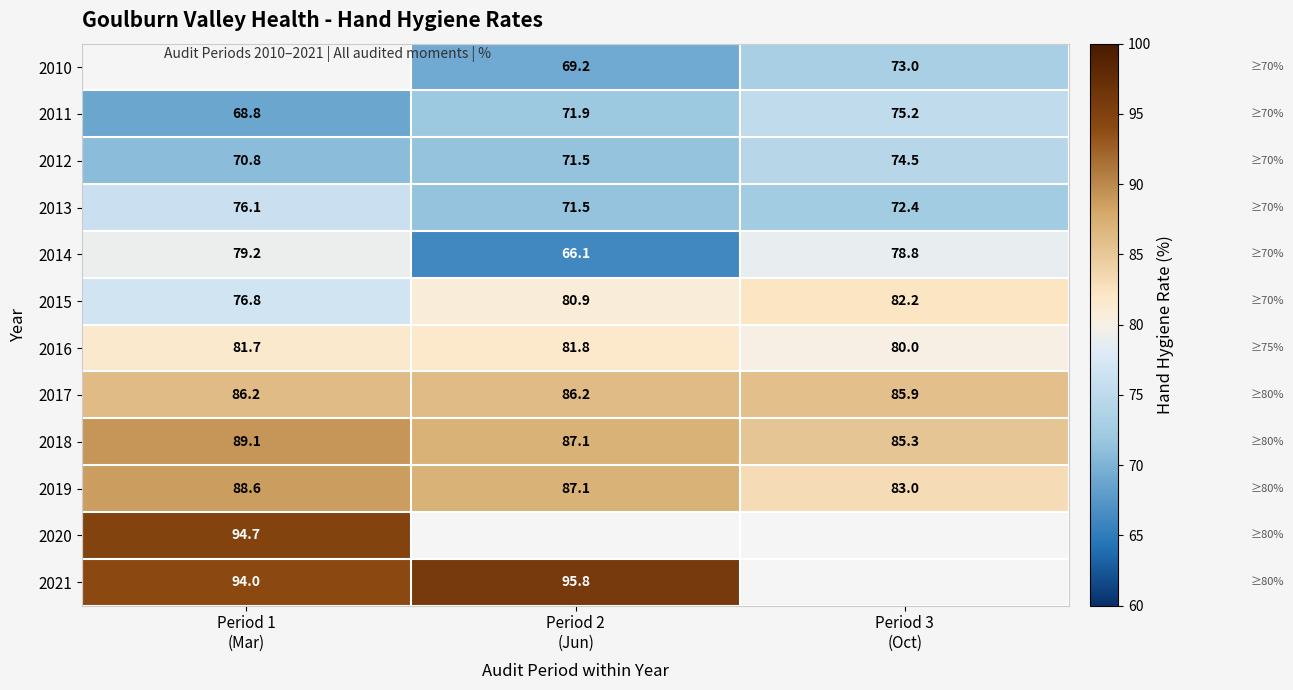

What is the highest value of the 2012 series?

74.5